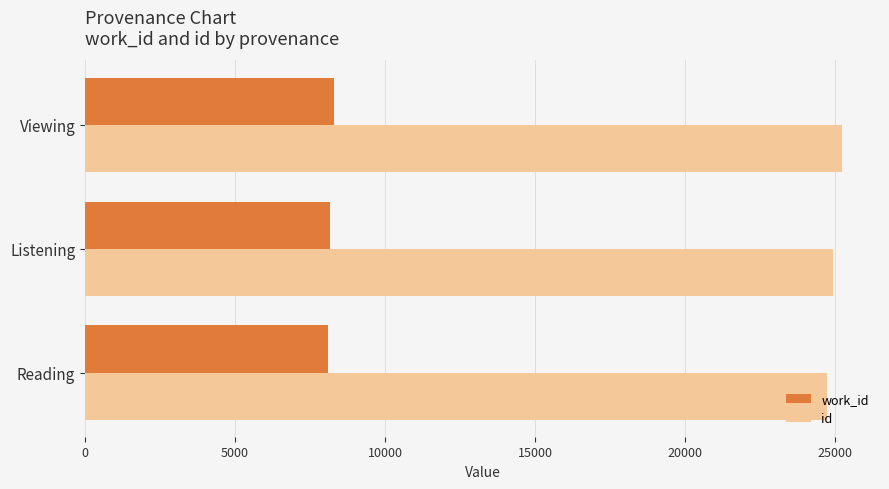

Which label corresponds to the largest value in the chart?

Viewing